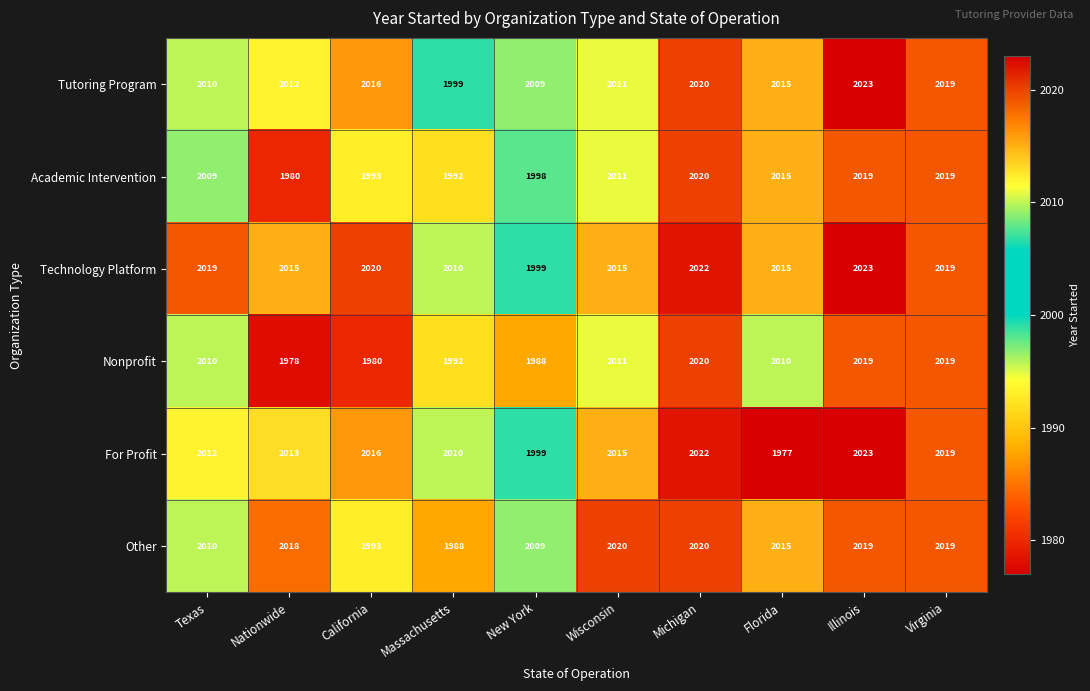

The Other series shows 2020 at Michigan. True or false?

True